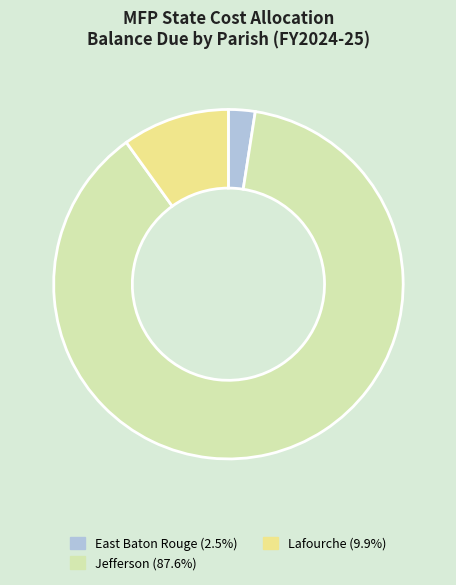

Is there any slice that represents more than half of the pie?

Yes